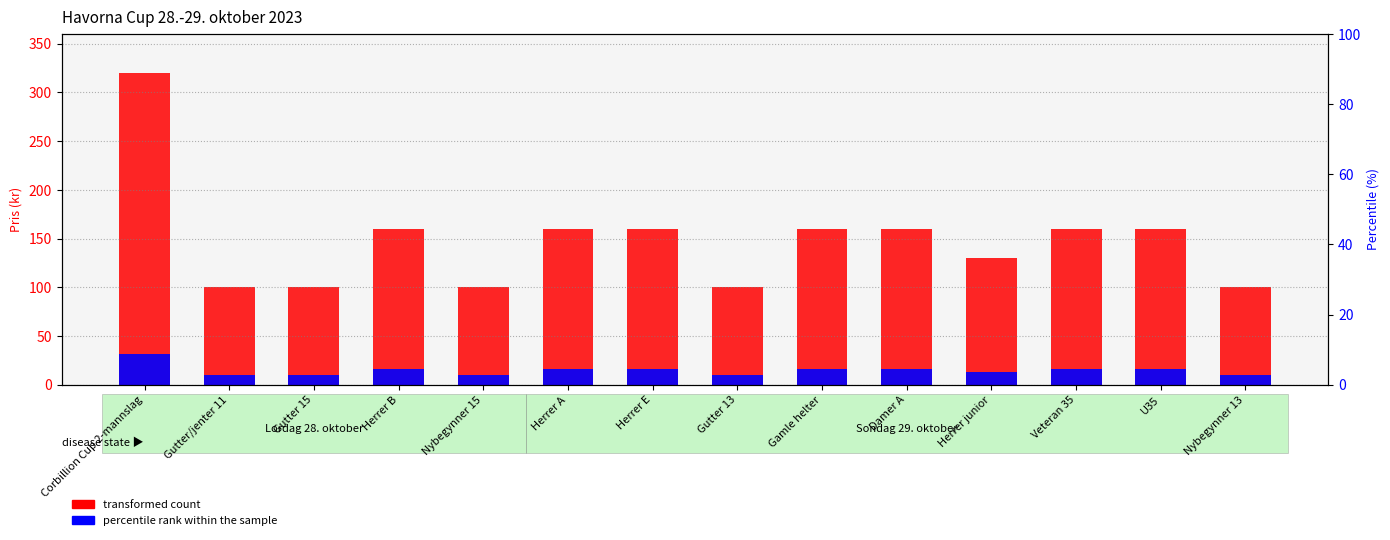

The value of transformed count at Gutter 13 is 132. True or false?

False